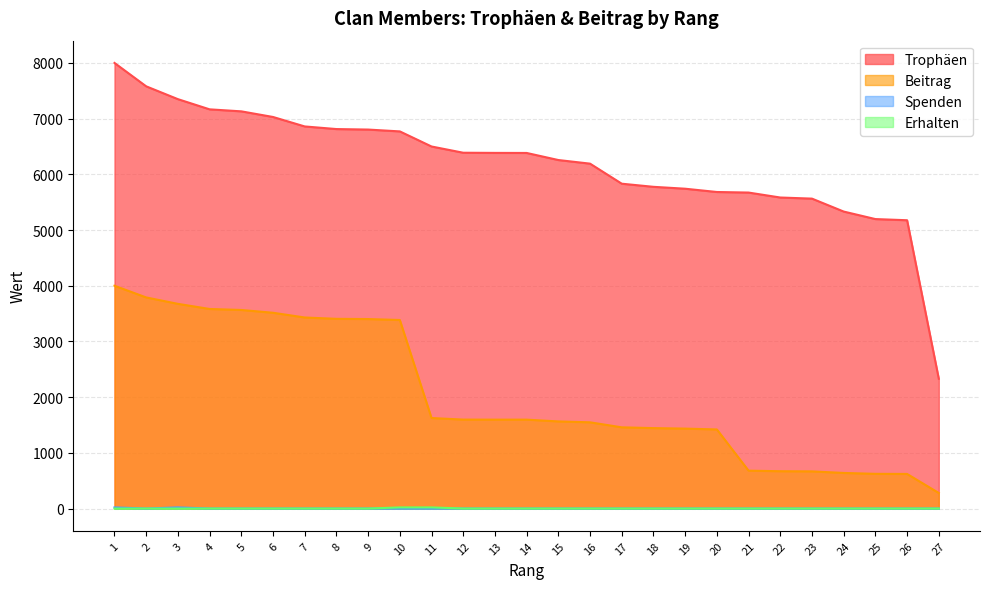

Is it true that Erhalten equals 0 at 18?

True